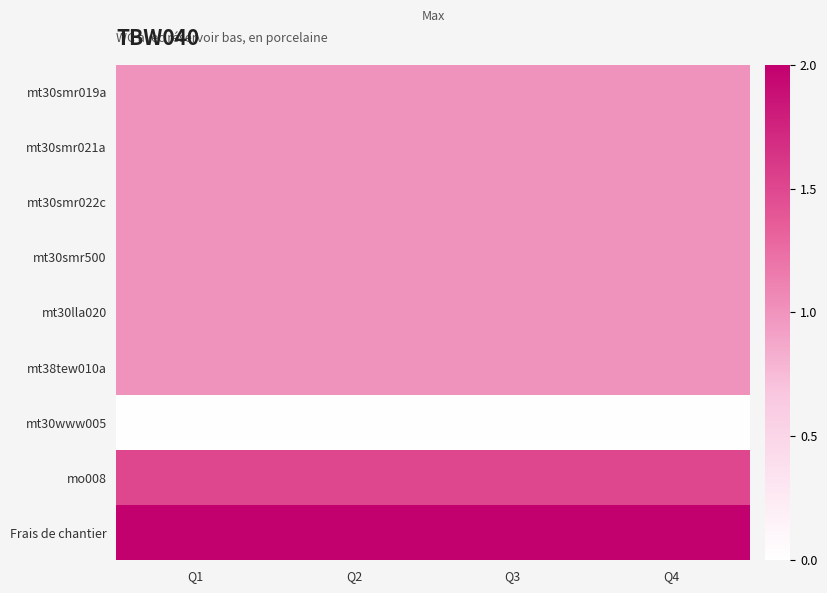

Reading right to left, extract all data points from this chart.

mt30smr019a: Q4=1.0	Q3=1.0	Q2=1.0	Q1=1.0
mt30smr021a: Q4=1.0	Q3=1.0	Q2=1.0	Q1=1.0
mt30smr022c: Q4=1.0	Q3=1.0	Q2=1.0	Q1=1.0
mt30smr500: Q4=1.0	Q3=1.0	Q2=1.0	Q1=1.0
mt30lla020: Q4=1.0	Q3=1.0	Q2=1.0	Q1=1.0
mt38tew010a: Q4=1.0	Q3=1.0	Q2=1.0	Q1=1.0
mt30www005: Q4=0.0	Q3=0.0	Q2=0.0	Q1=0.0
mo008: Q4=1.5	Q3=1.5	Q2=1.5	Q1=1.5
Frais de chantier: Q4=2.0	Q3=2.0	Q2=2.0	Q1=2.0